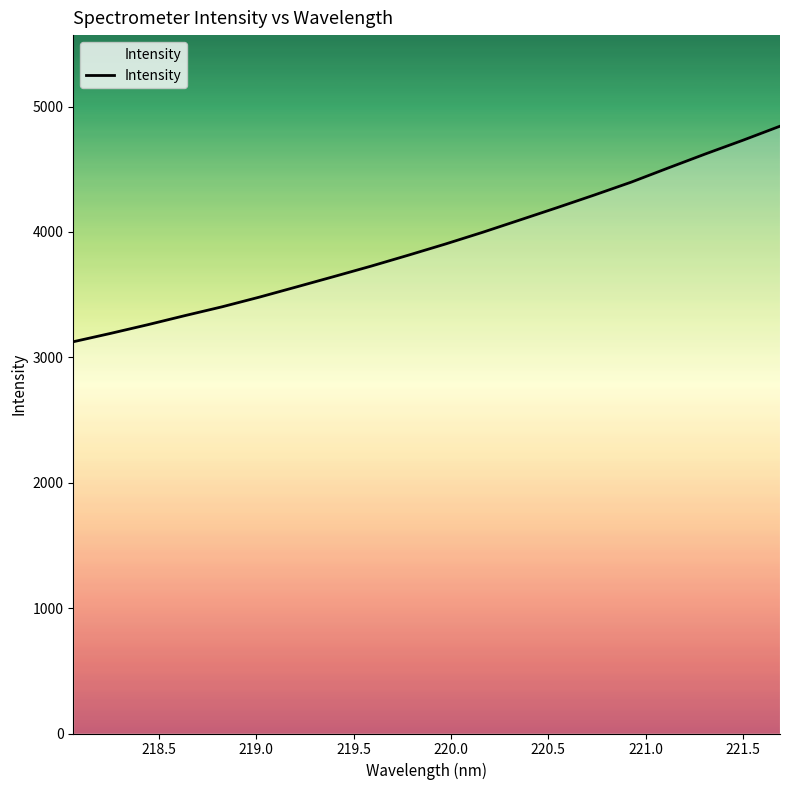

How many lines are shown in the chart?

1